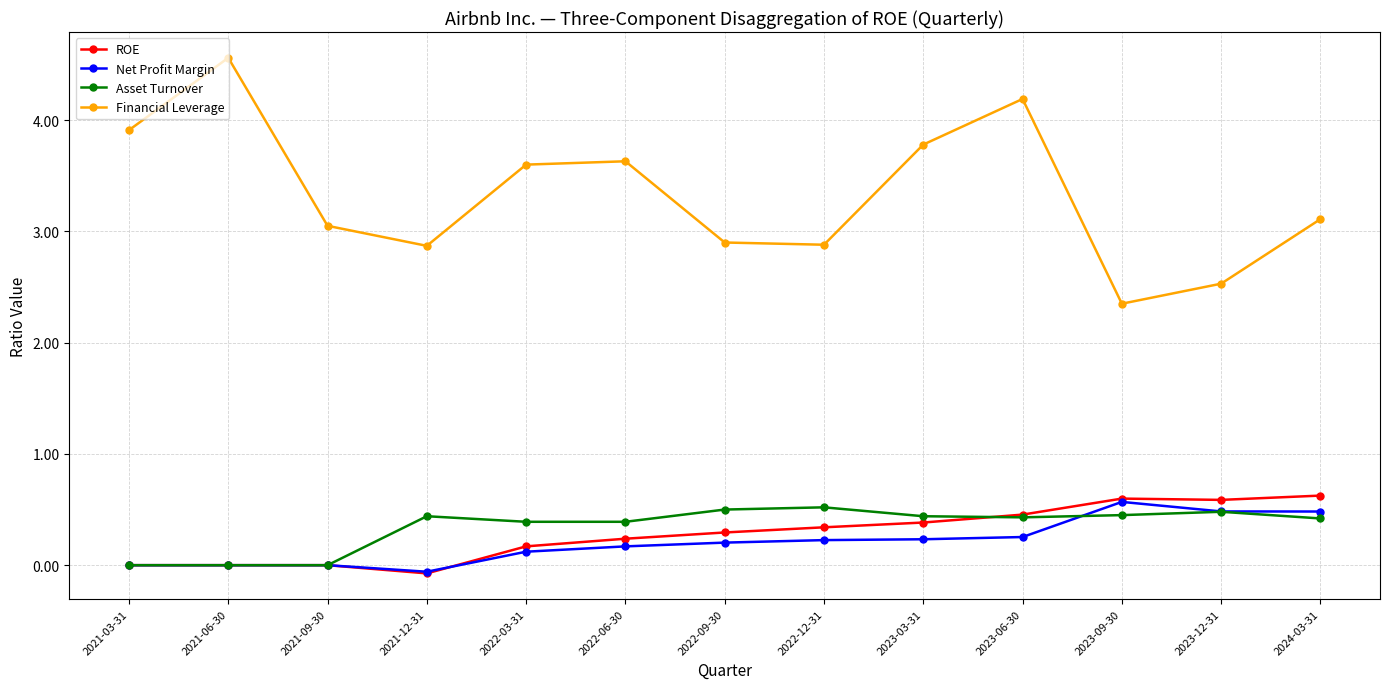

Count the Asset Turnover values in the range 0 to 1.

13